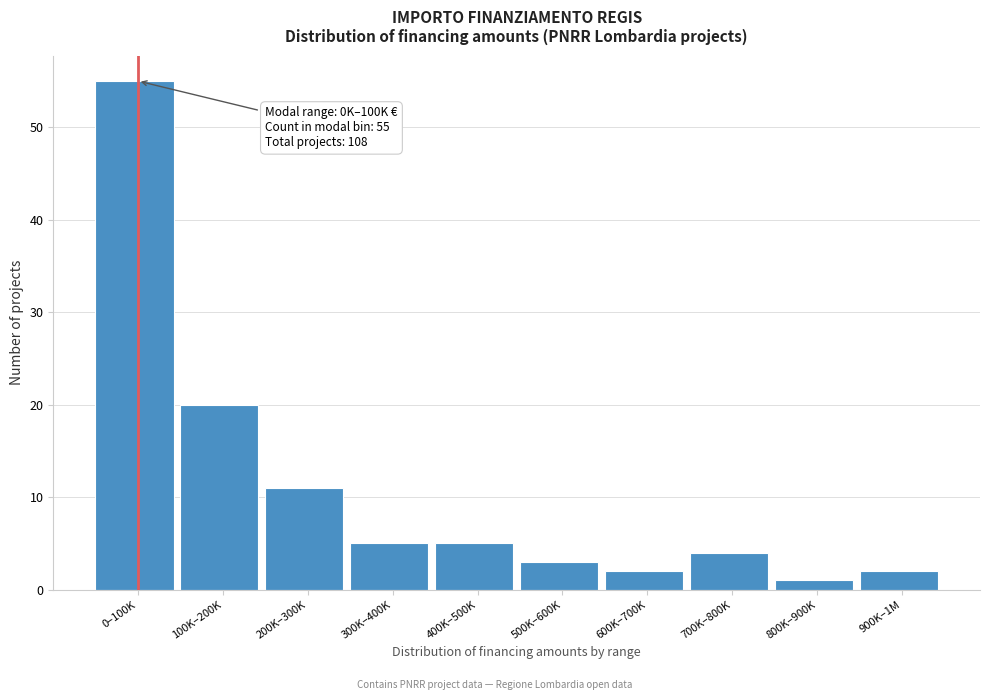

Reading left to right, what are all the values shown in this chart?

55	20	11	5	5	3	2	4	1	2